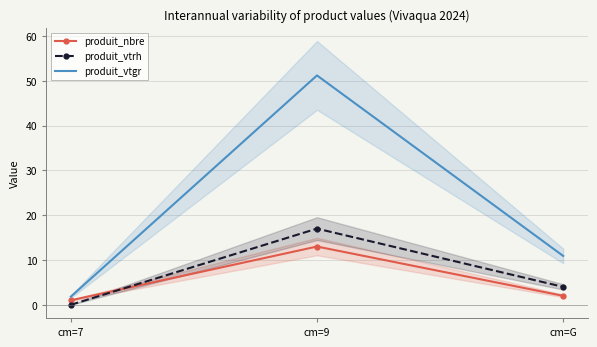

What is the difference between the highest and lowest values at cm=7?

1.8